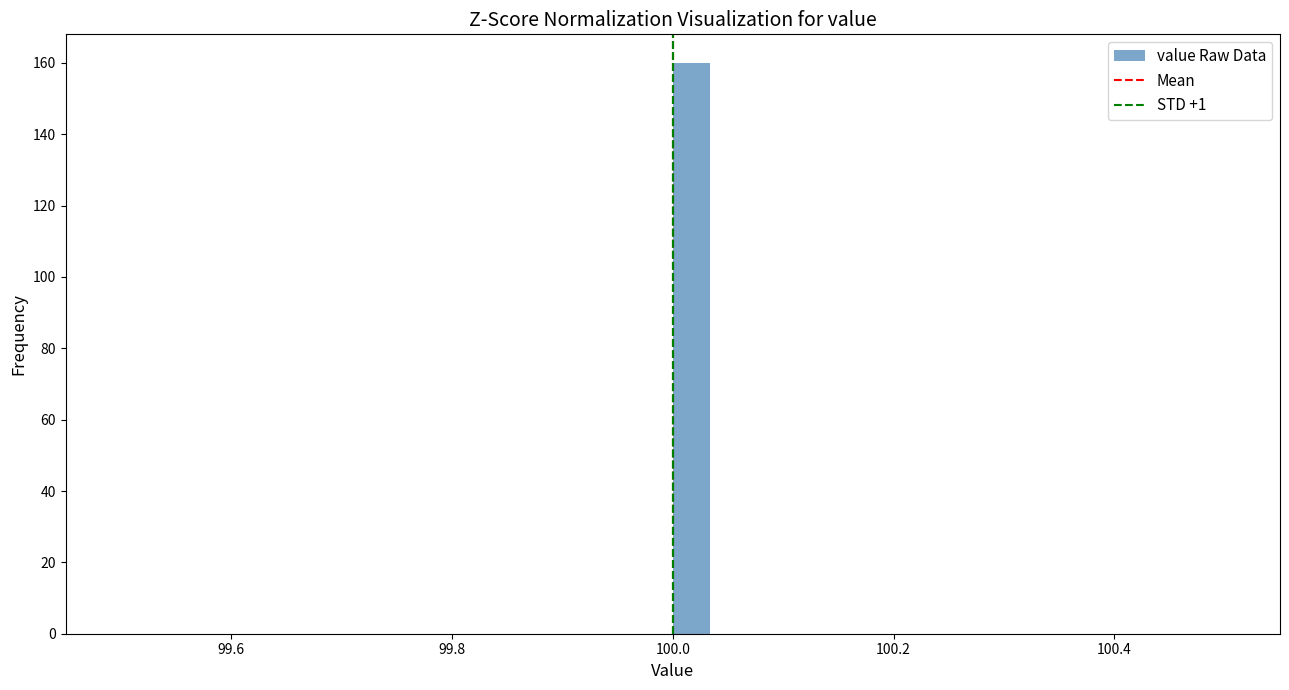

Read against the x-axis, roughly where is the centre of the tallest bar?

100.02